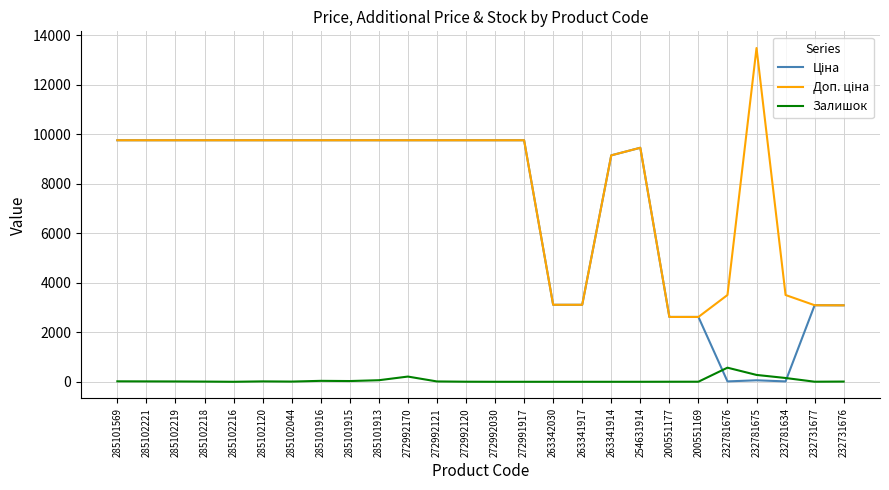

The Залишок series shows 16.0 at 285102120. True or false?

True